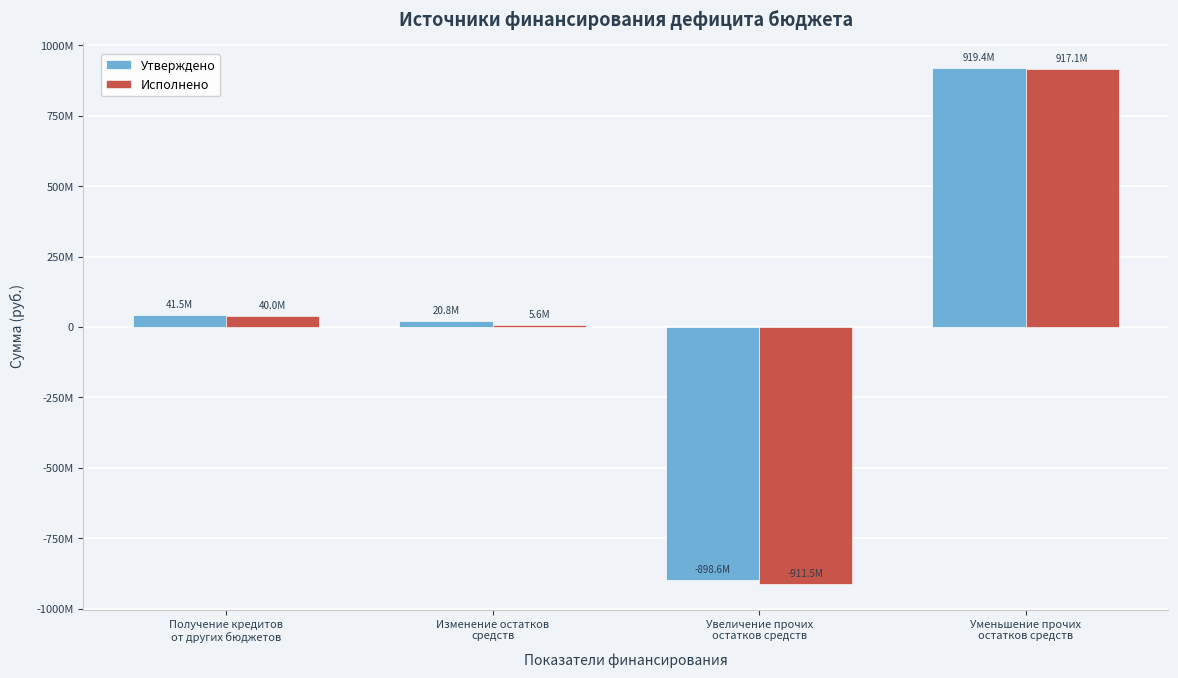

What are all the series names shown in the legend?

Утверждено, Исполнено